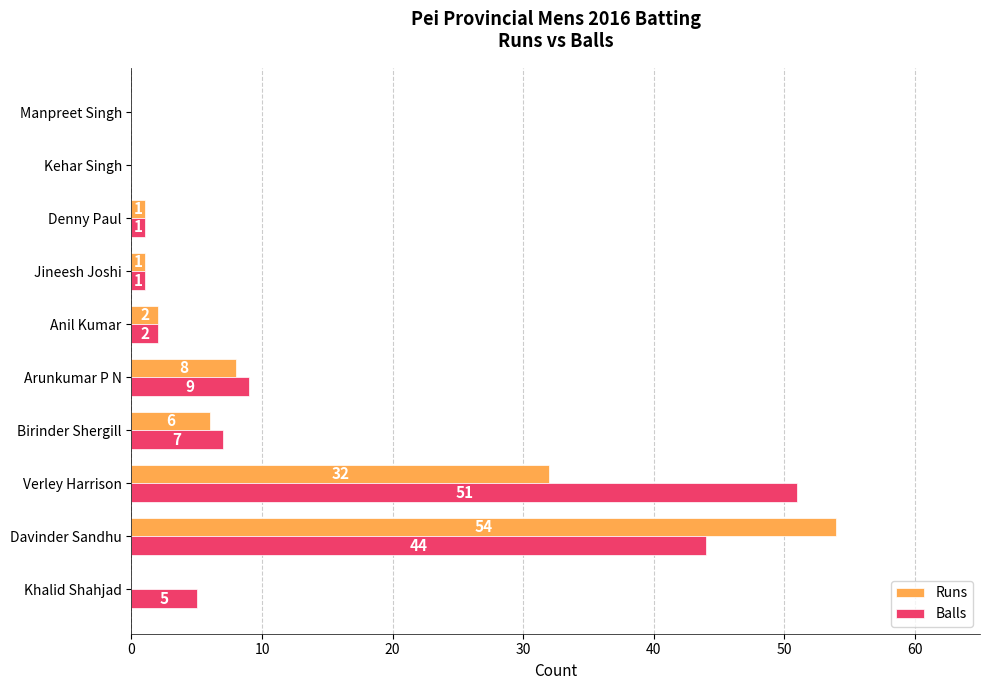

Is it true that Runs equals 2 at Anil Kumar?

True